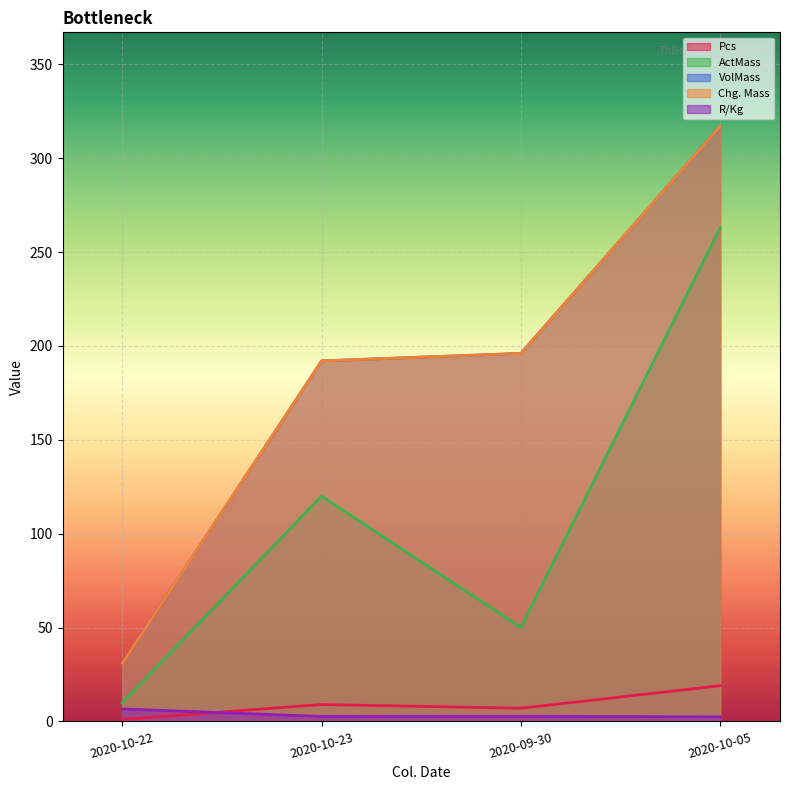

What position from the right is 2020-09-30?

2